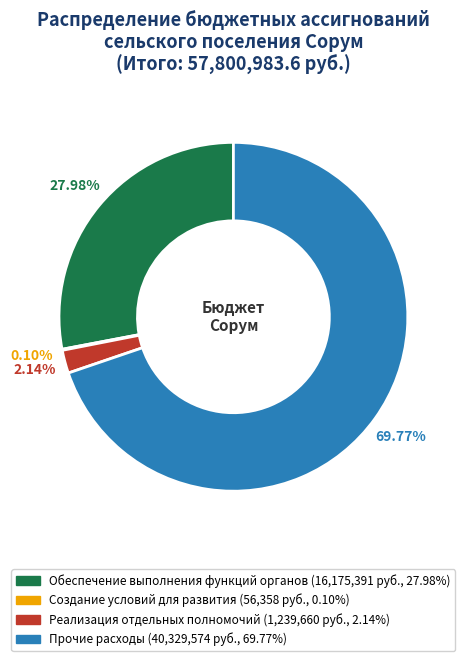

To the nearest percent, what percentage of the pie is Обеспечение выполнения функций органов?

28%